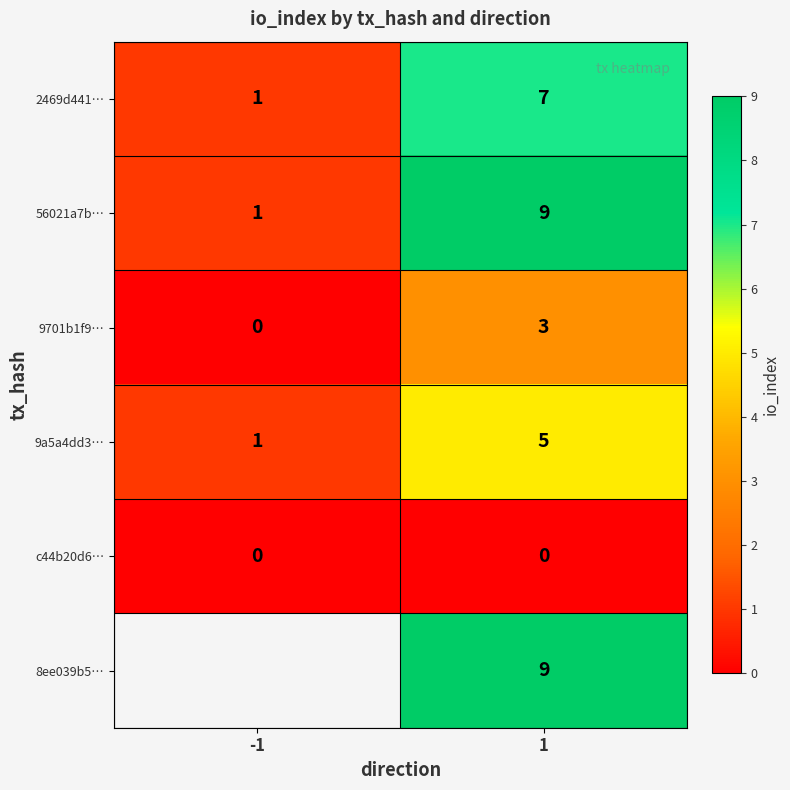

The 9701b1f9… series shows 1.5 at 1. True or false?

False